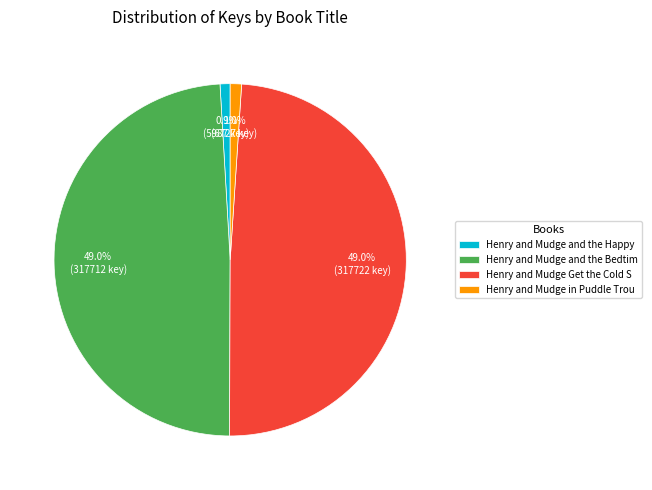

To the nearest percent, what is the difference between the largest and smallest slice percentages?

48%